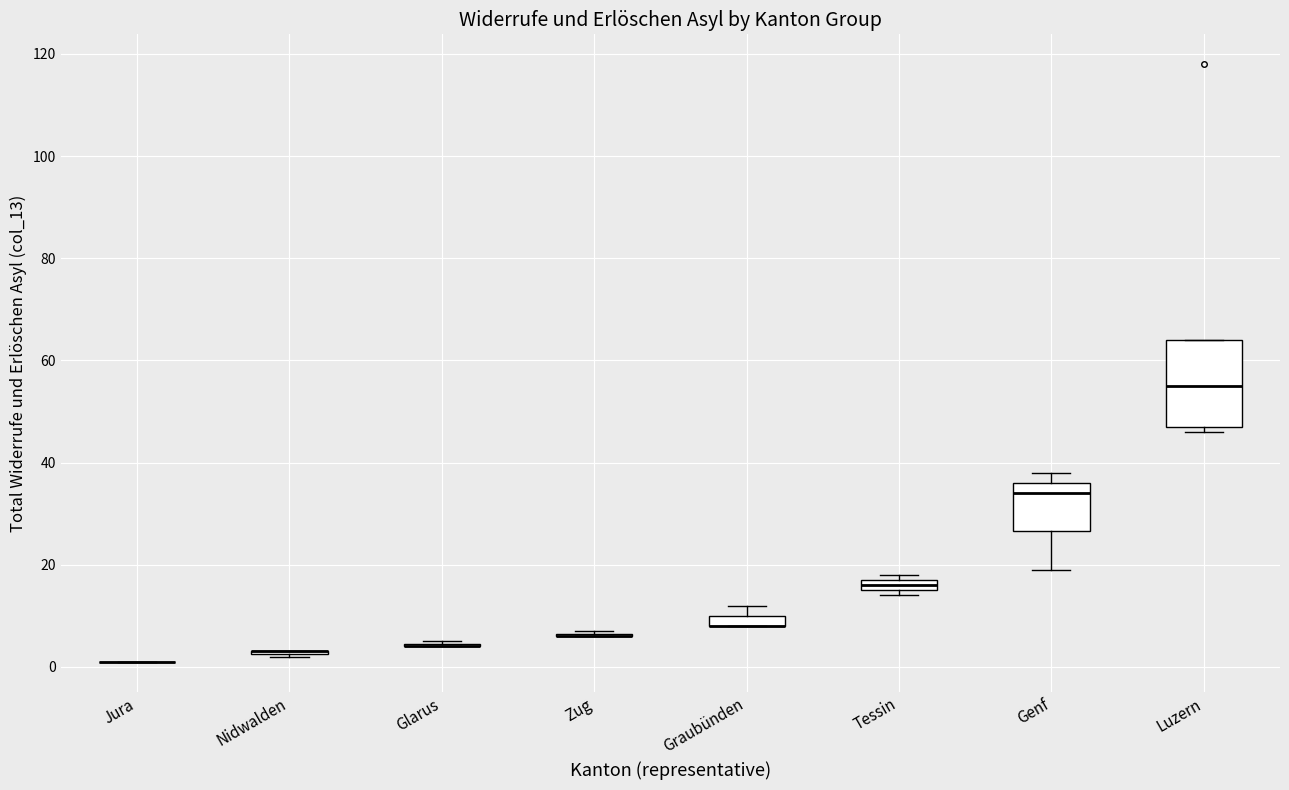

Comparing the boxes themselves (not the whiskers), which one is the tallest?

Luzern